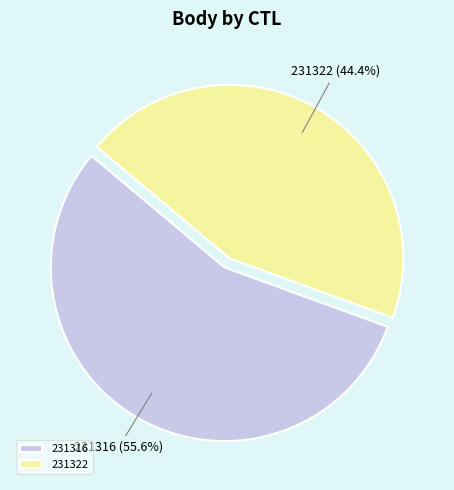

Is there a majority slice in this chart?

Yes